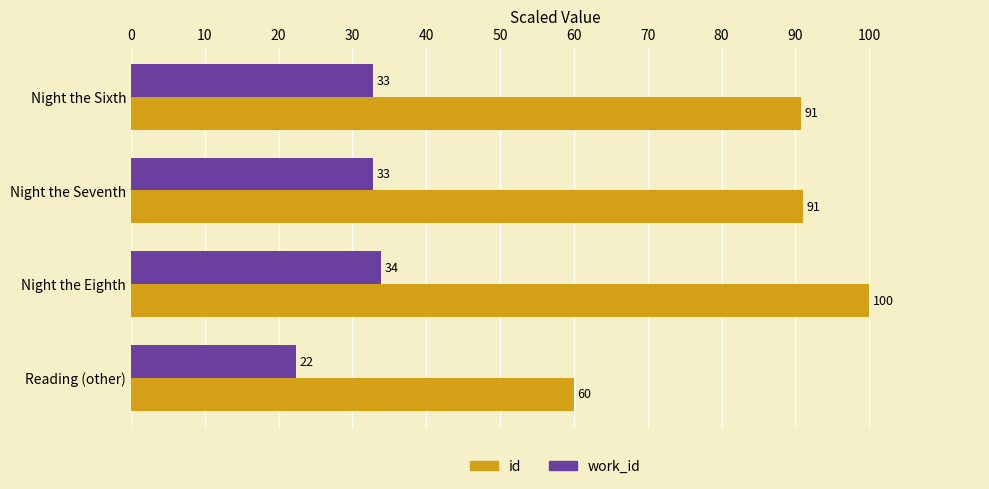

Which series has the largest range (max minus min)?

id